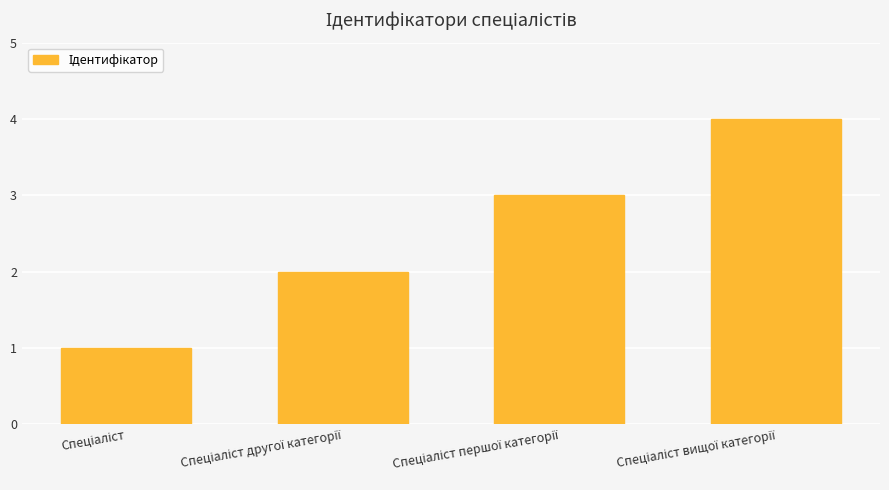

Reading left to right, transcribe all the data shown in this chart.

1	2	3	4